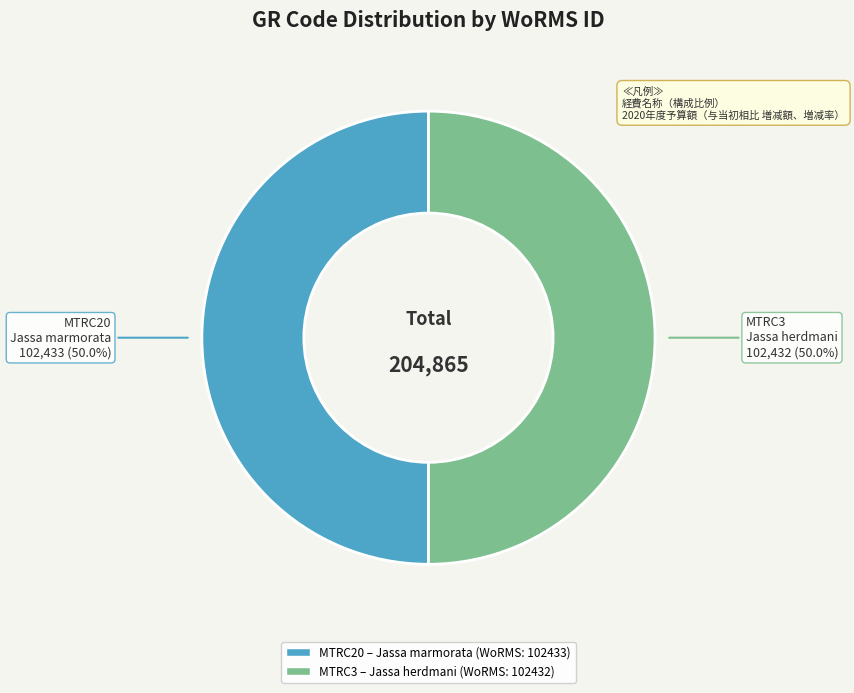

Approximately how many times larger is the value at MTRC3 compared to MTRC20?

1.0